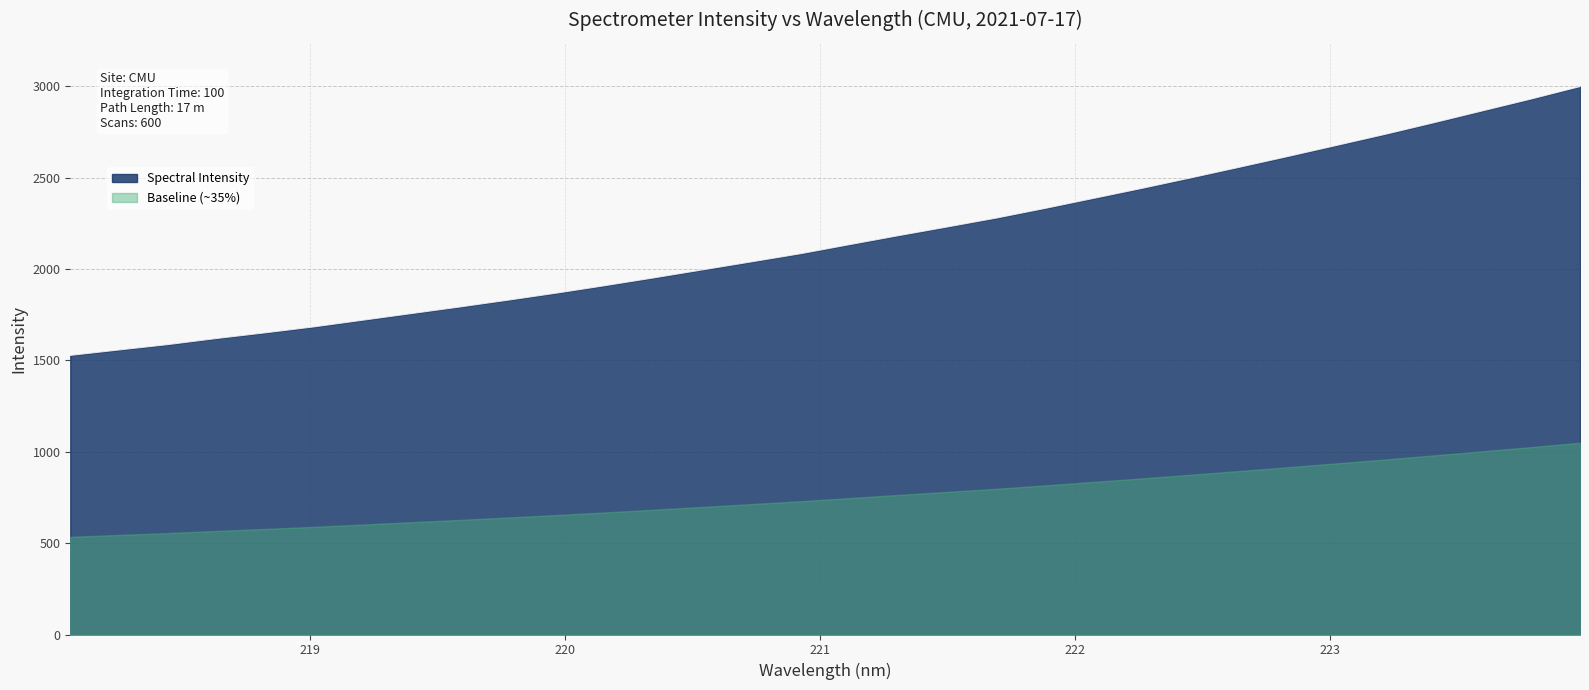

True or false: the data shows 2229.3 at 221.4993.

True